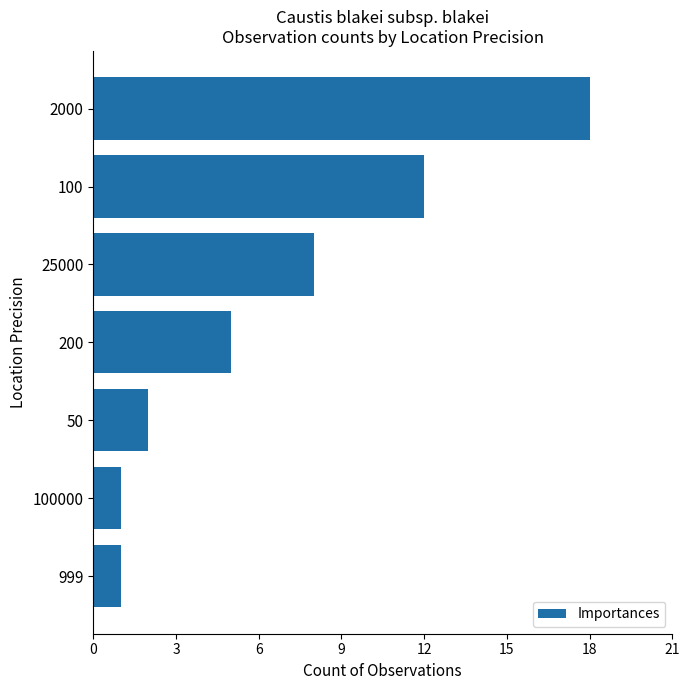

What position from the bottom is 2000?

7